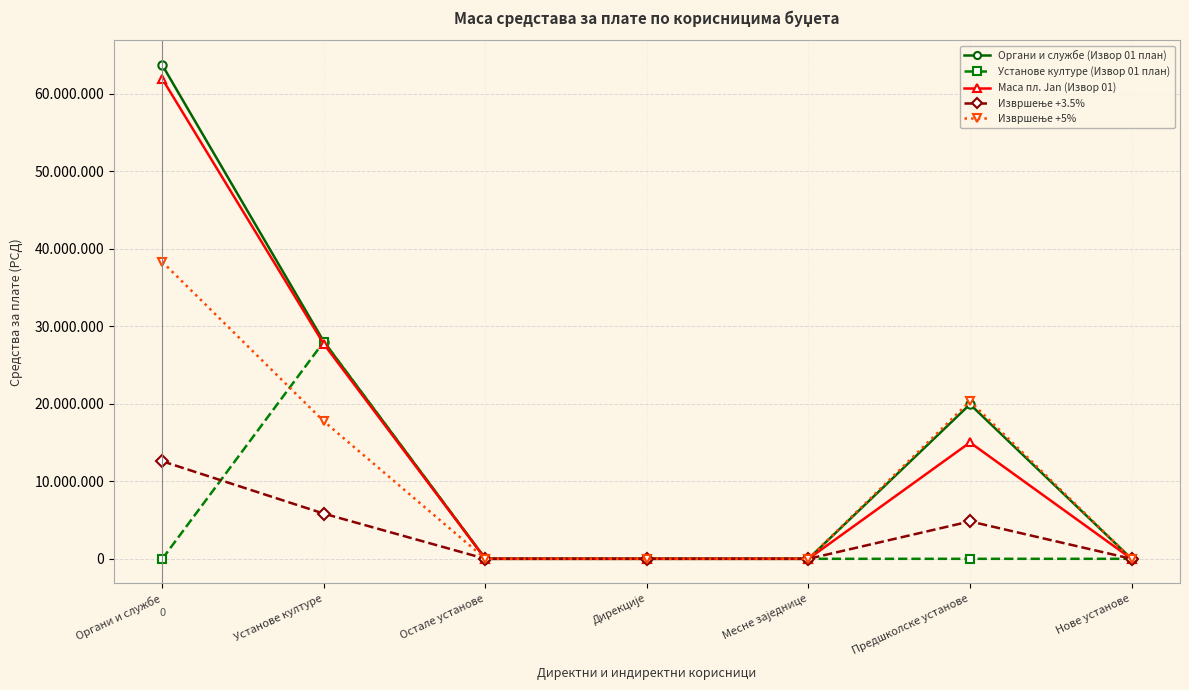

The Извршење +5% series shows 16261579 at Дирекције. True or false?

False